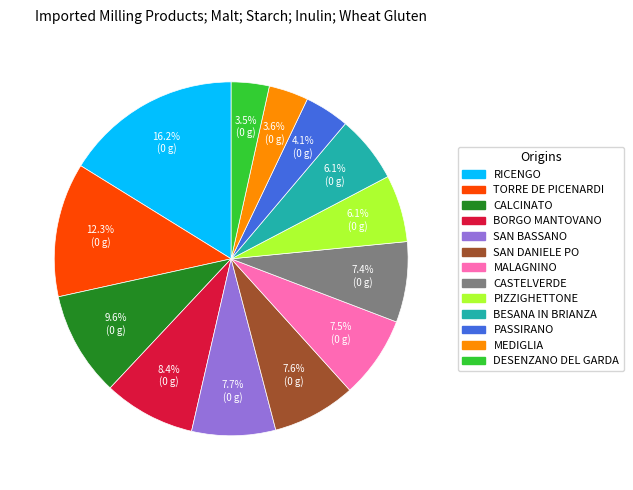

What percentage is the CASTELVERDE slice, to the nearest percent?

7%